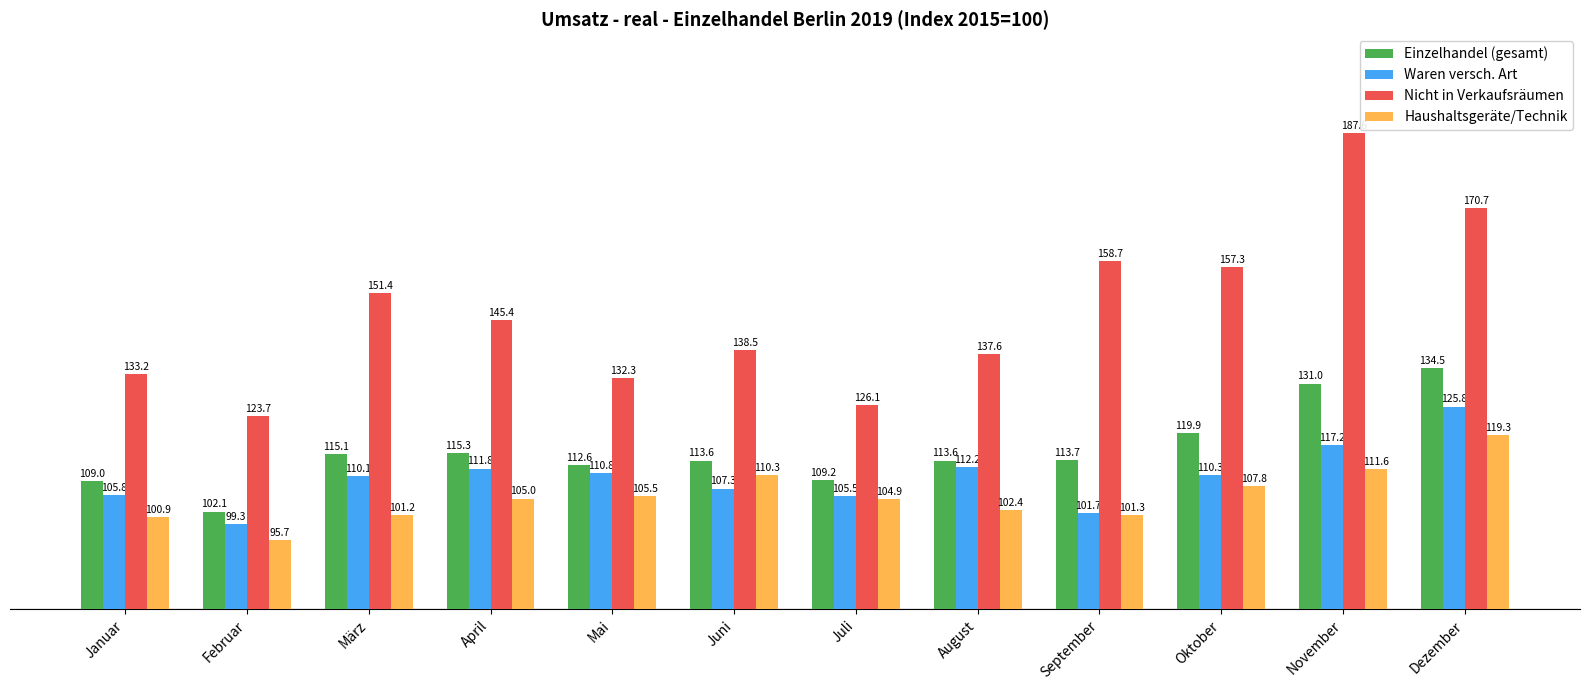

True or false: Nicht in Verkaufsräumen has a value of 269.5 at März.

False